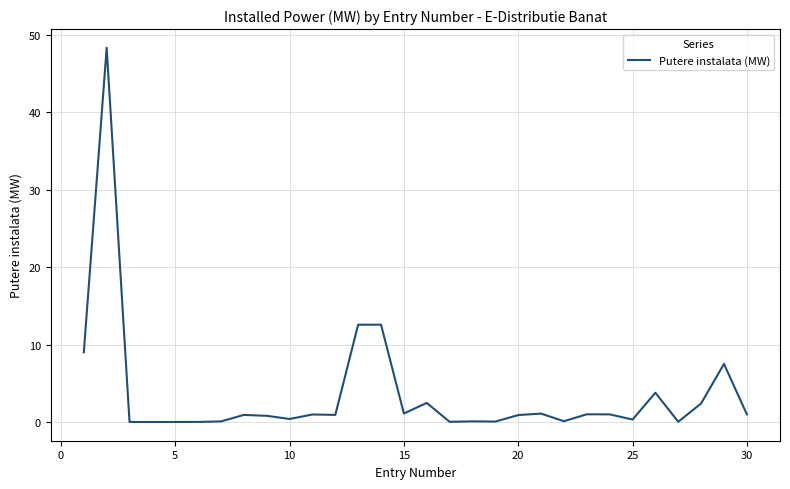

What is the maximum value shown in the chart?

48.3